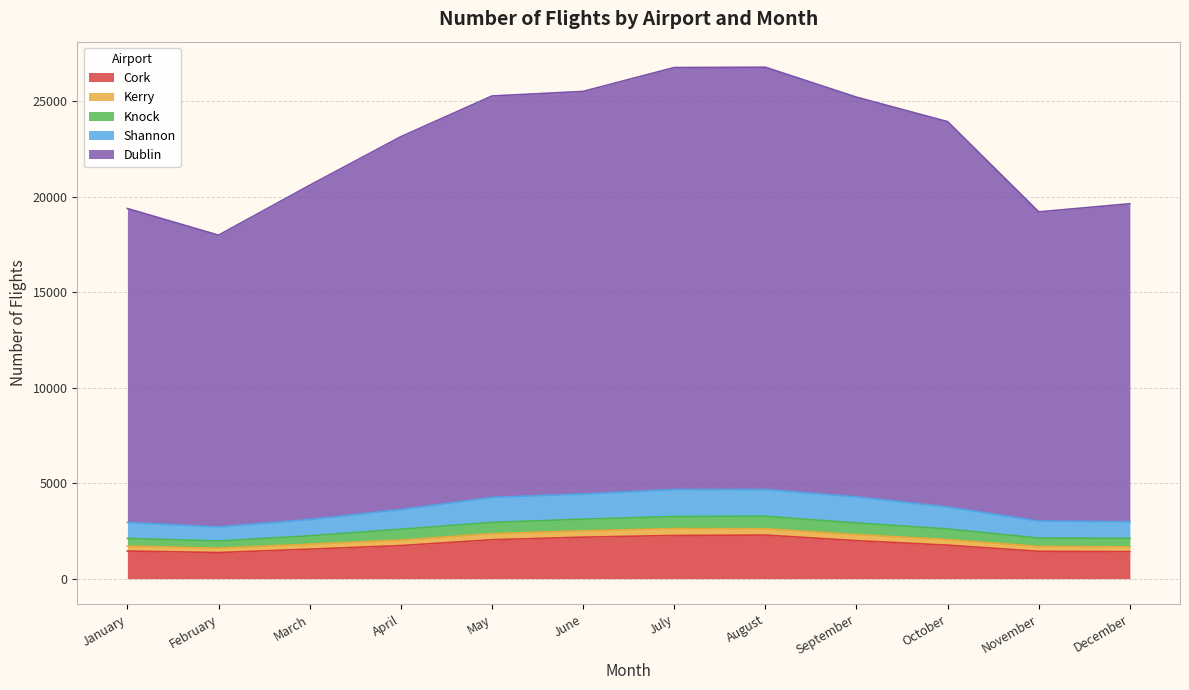

At which category does Cork reach its first local peak?

August